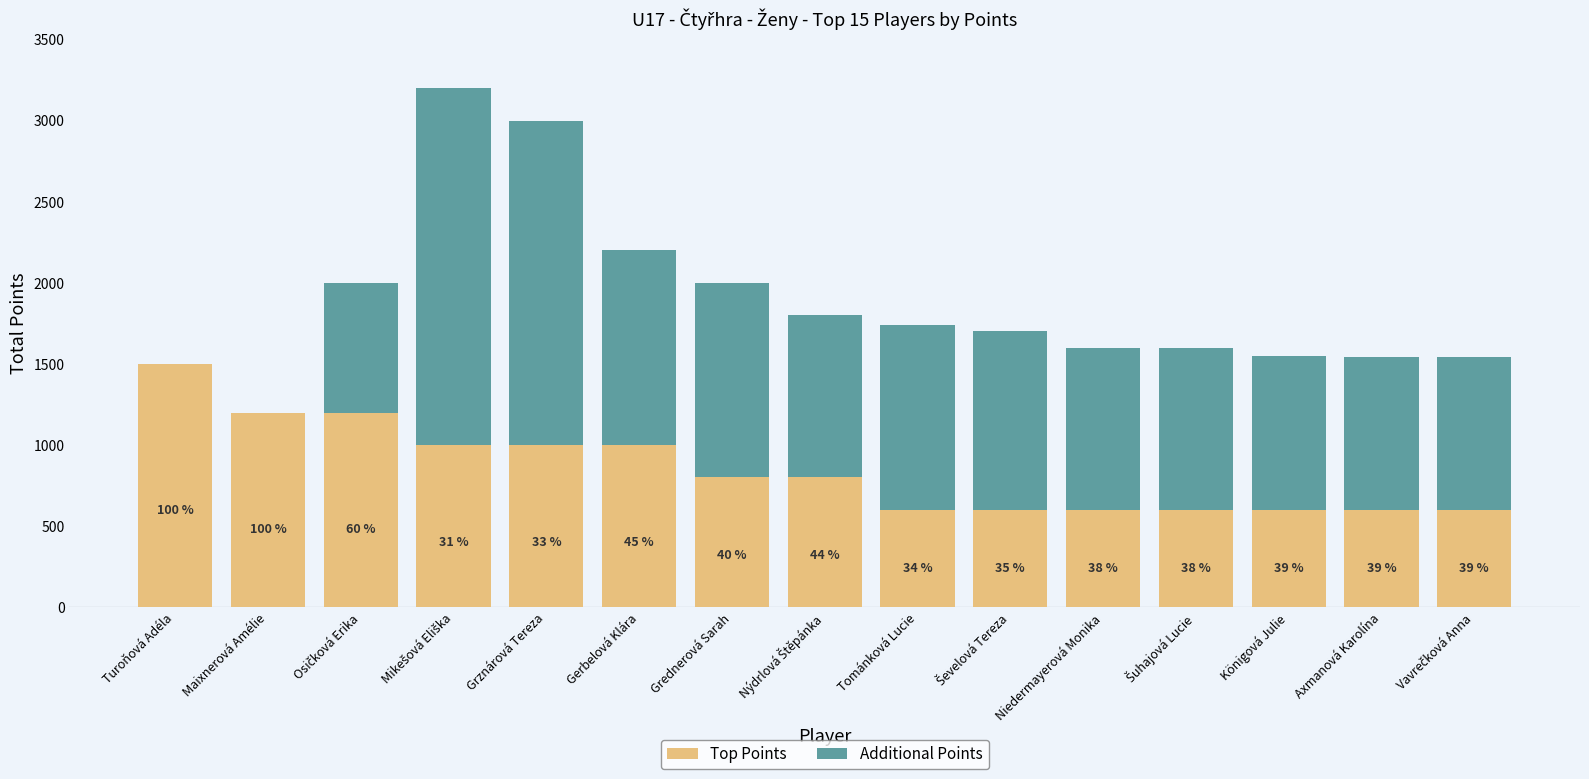

What position from the right is Vavrečková Anna?

1